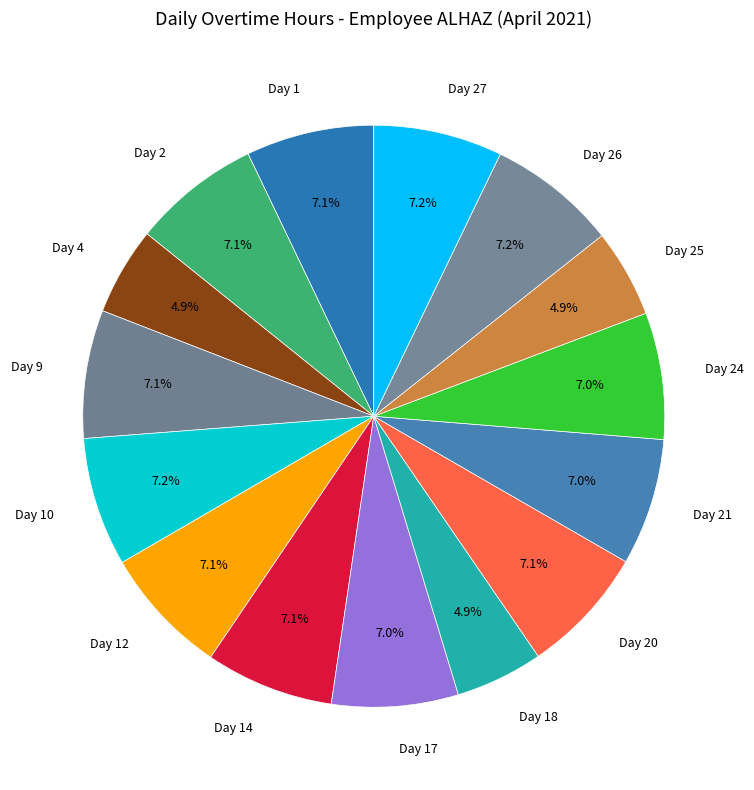

The Day 27 slice represents 13% of the pie. True or false?

False